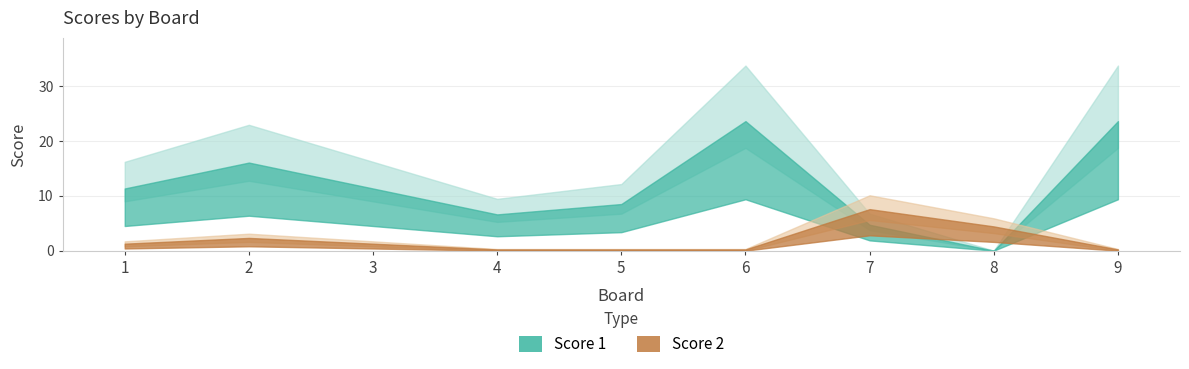

How many times do Score 1 and Score 2 cross each other?

2